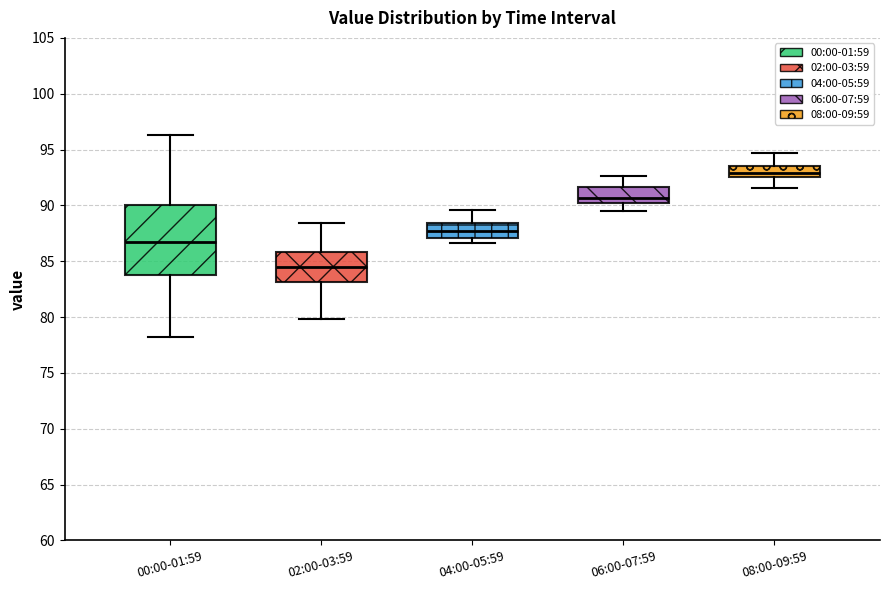

Reading left to right, read every box against the y-axis: the position of its median line, the range the box covers, and the ends of its whiskers. The values are not printed on the chart, so give them approximately, as read against the axis.

00:00-01:59: median 86.5, box 84.0 to 90.0, whiskers 78.0 to 96.5
02:00-03:59: median 84.5, box 83.0 to 86.0, whiskers 80.0 to 88.5
04:00-05:59: median 87.5, box 87.0 to 88.5, whiskers 86.5 to 89.5
06:00-07:59: median 90.5, box 90.0 to 91.5, whiskers 89.5 to 92.5
08:00-09:59: median 93.0, box 92.5 to 93.5, whiskers 91.5 to 94.5